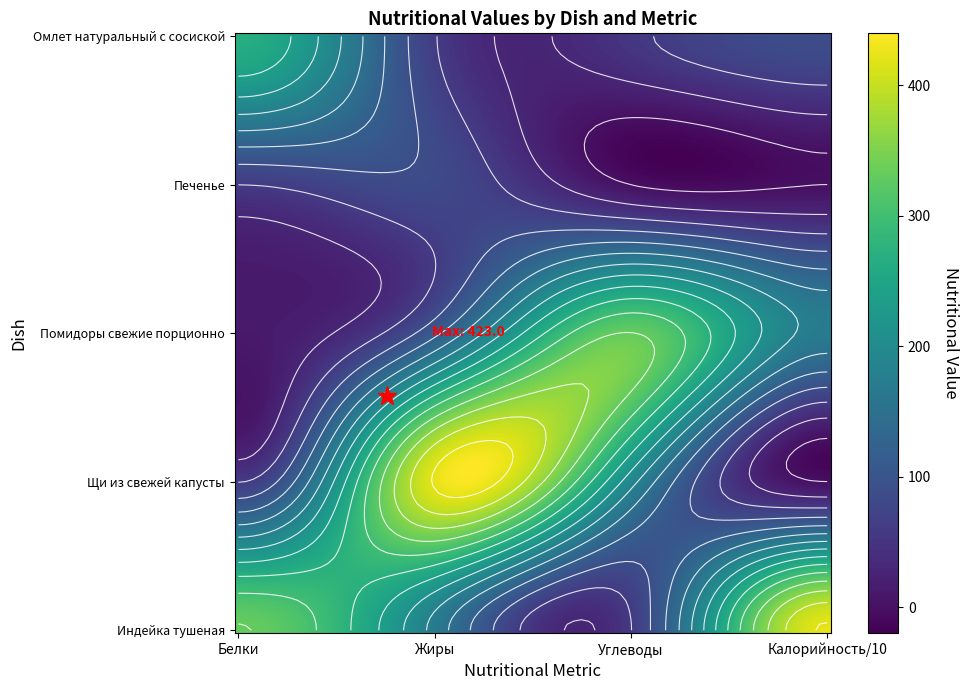

What is the sum of the Щи из свежей капусты values at Белки and Углеводы?

251